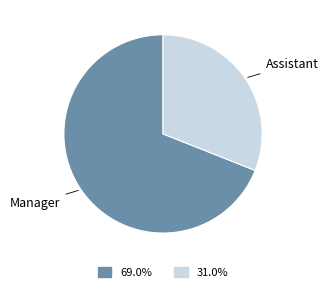

Does any single category account for the majority?

Yes